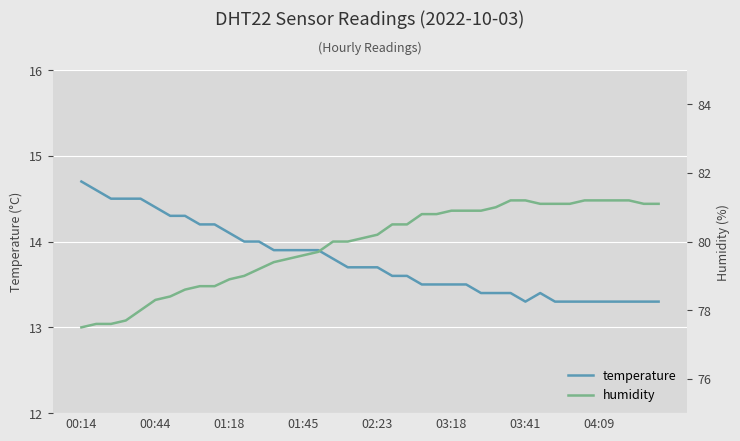

Rank the series by their average value, from highest to lowest.

humidity, temperature